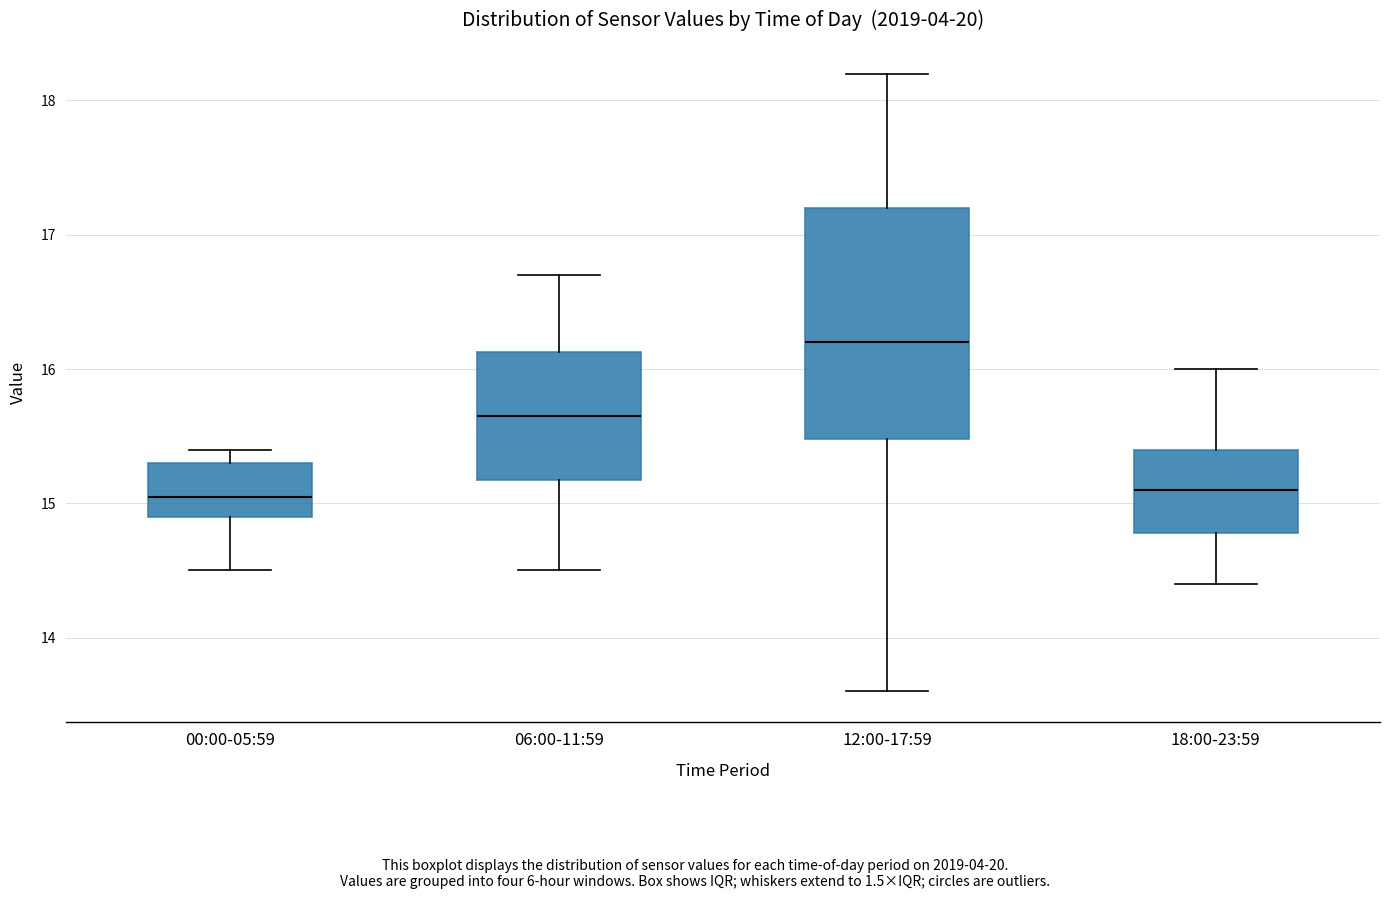

Which box is the tallest, from its lower edge to its upper edge?

12:00-17:59